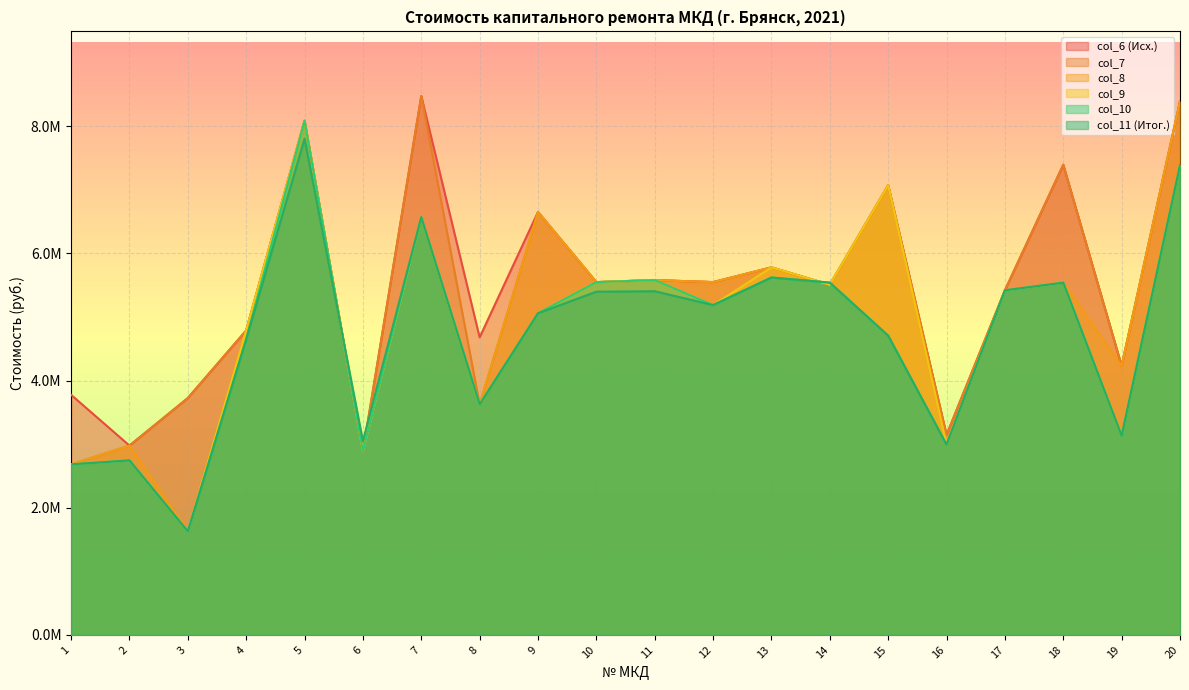

What is the total value across all series at 14?

33101375.2